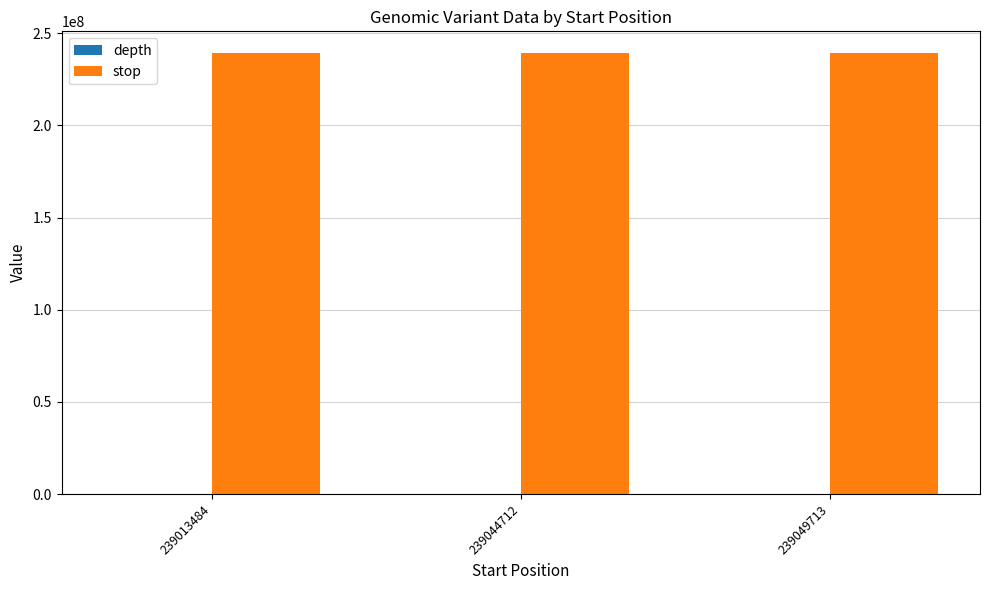

How many data points does each series have?

3